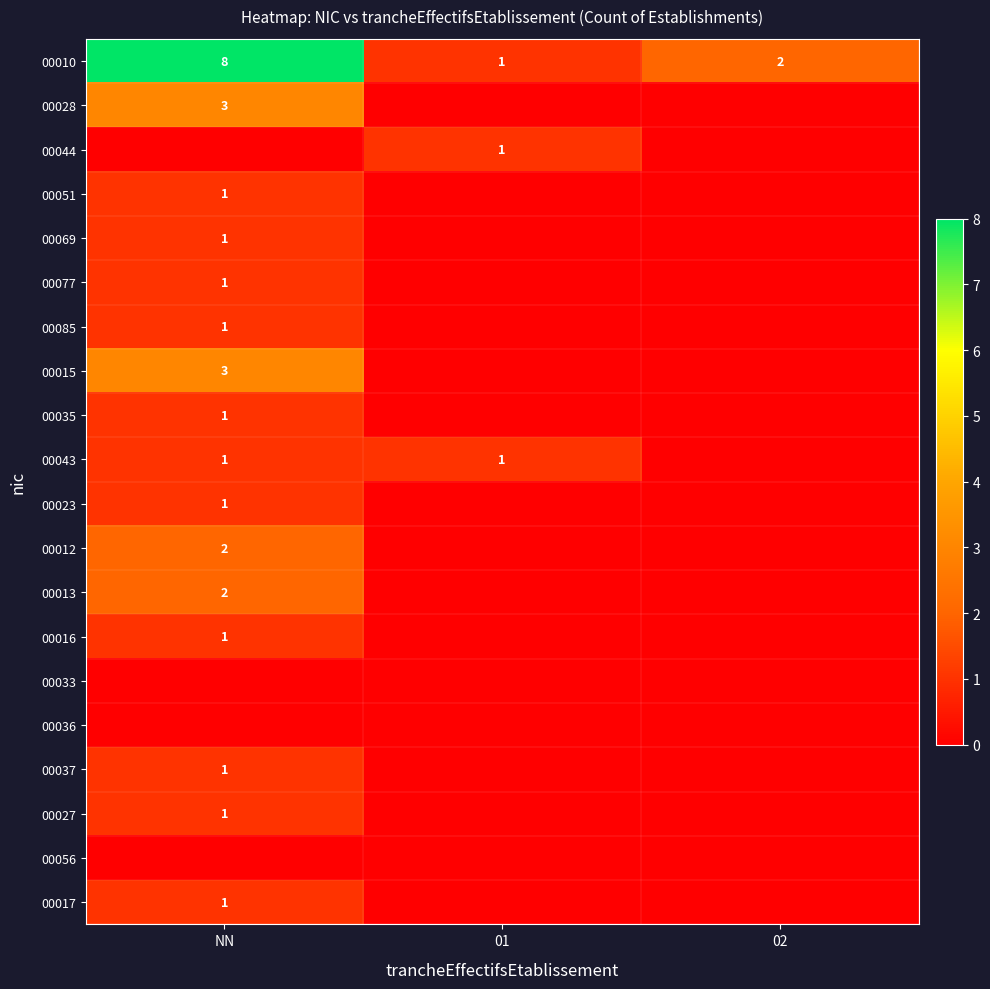

True or false: 00043 has a value of 2 at 01.

False